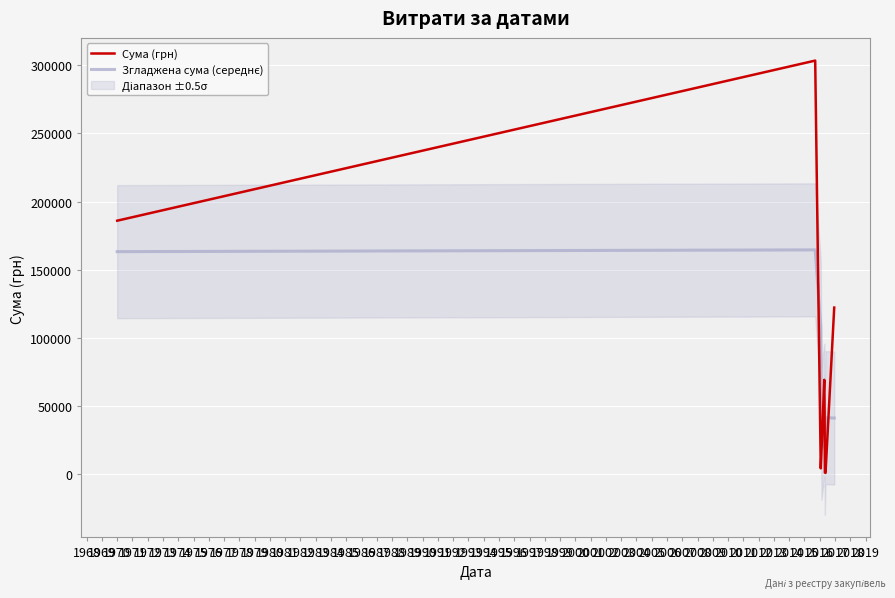

What is the maximum value for Сума (грн)?

303556.0